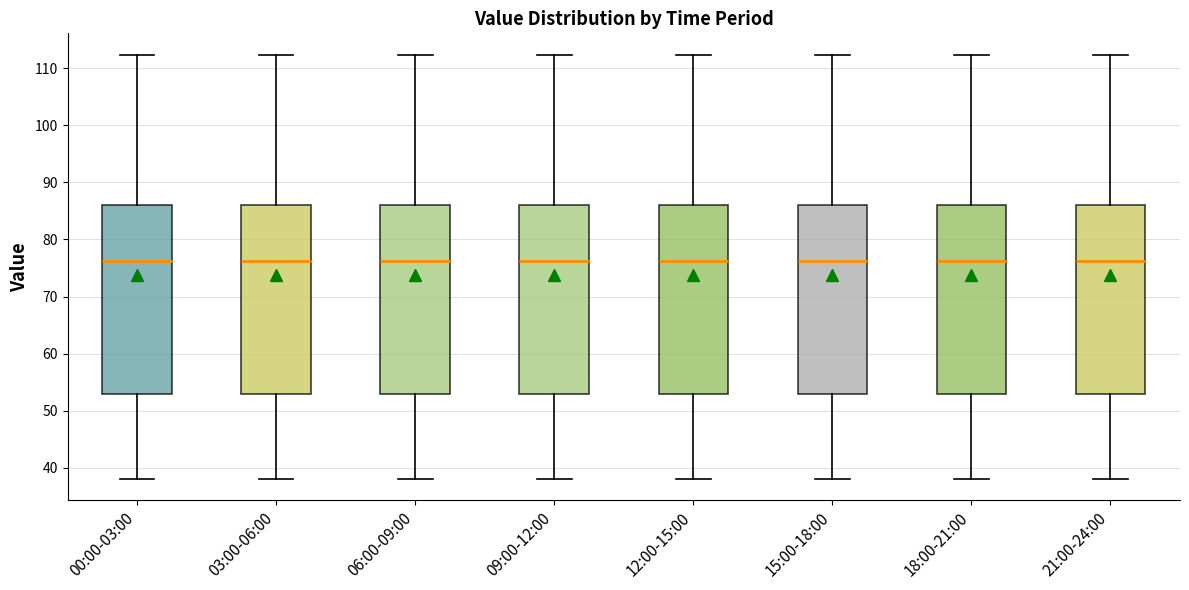

Reading left to right, transcribe this box plot: for each box, give where its median line is, the range the box spans, and where its two whiskers end, as read against the y-axis. The values are not printed on the chart, so give them approximately, as read against the axis.

00:00-03:00: median 76, box 53 to 86, whiskers 38 to 112
03:00-06:00: median 76, box 53 to 86, whiskers 38 to 112
06:00-09:00: median 76, box 53 to 86, whiskers 38 to 112
09:00-12:00: median 76, box 53 to 86, whiskers 38 to 112
12:00-15:00: median 76, box 53 to 86, whiskers 38 to 112
15:00-18:00: median 76, box 53 to 86, whiskers 38 to 112
18:00-21:00: median 76, box 53 to 86, whiskers 38 to 112
21:00-24:00: median 76, box 53 to 86, whiskers 38 to 112